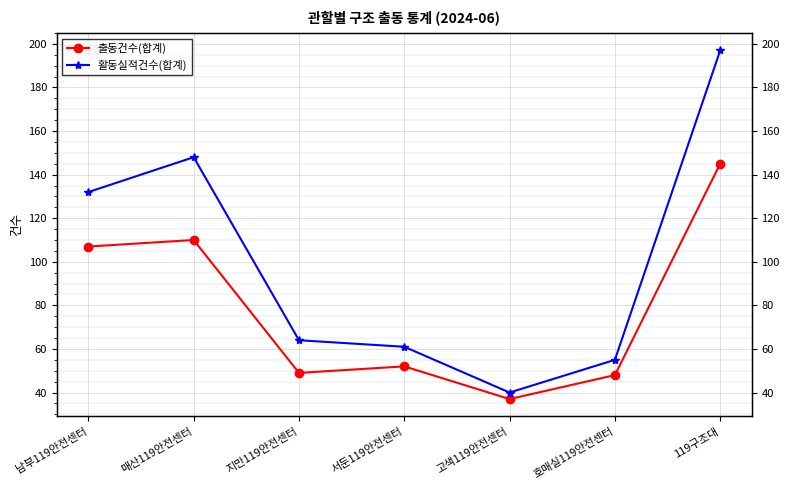

At which category does 활동실적건수(합계) reach its first local valley?

고색119안전센터